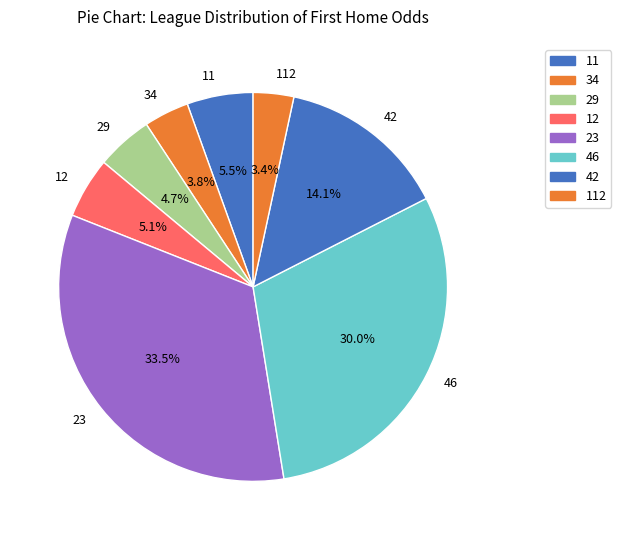

Combined, what portion of the pie is 29 and 11?

10.2%